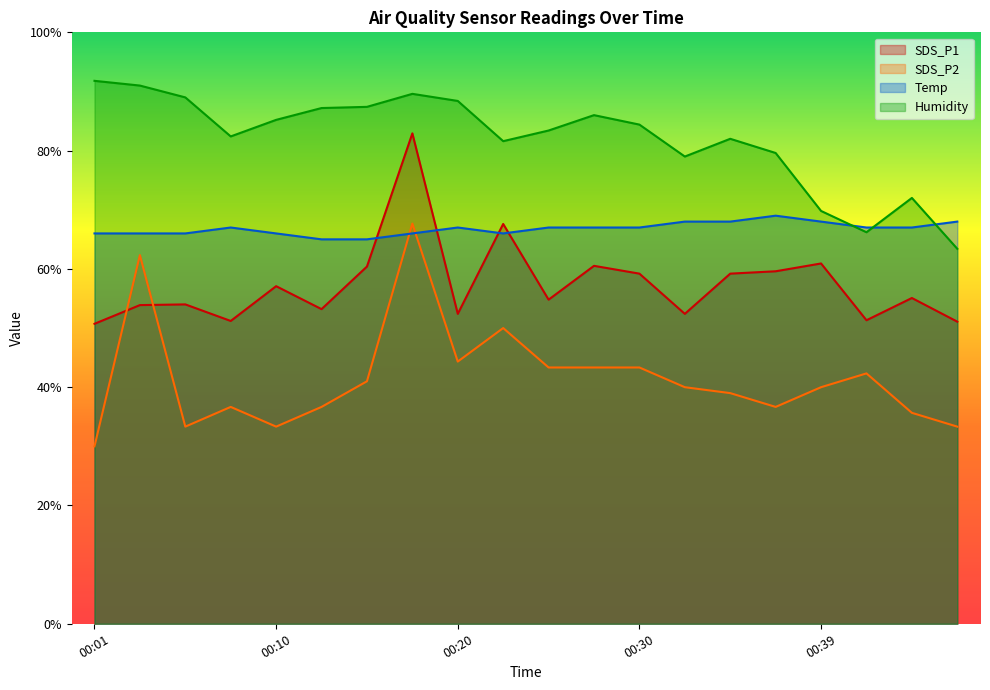

What are all the series names shown in the legend?

SDS_P1, SDS_P2, Temp, Humidity